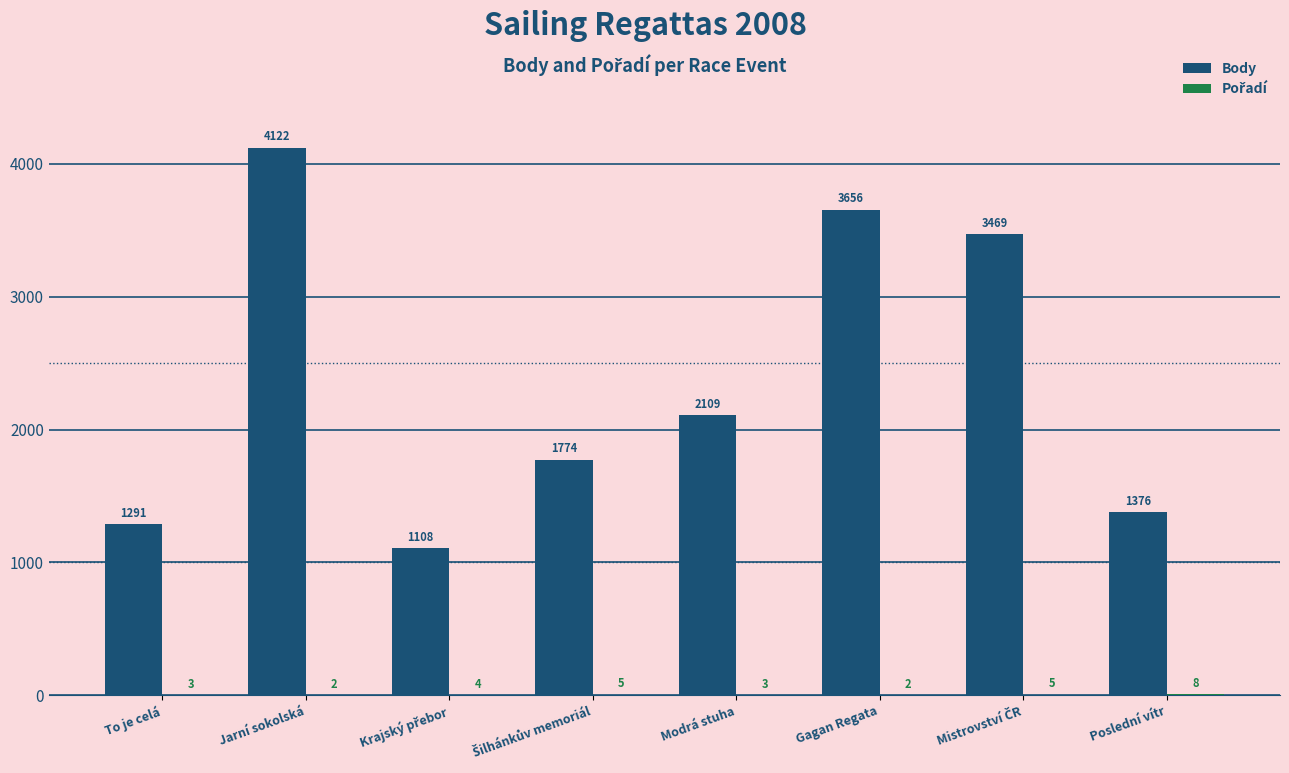

Between Modrá stuha and Poslední vítr, which series saw the biggest shift?

Body